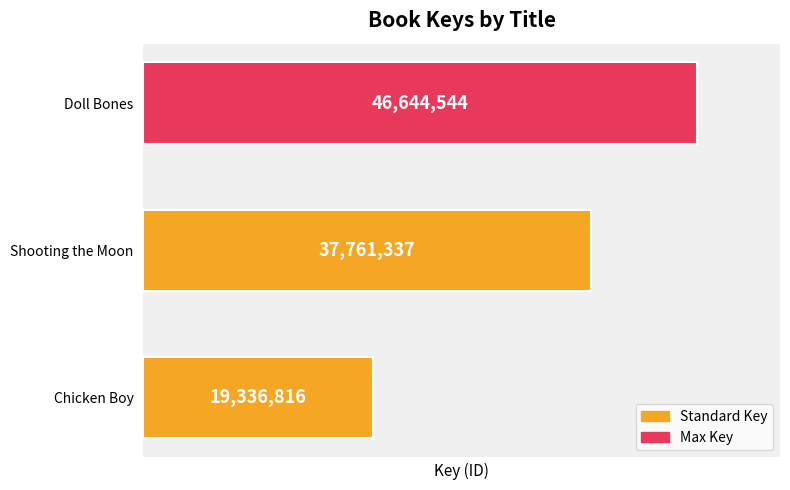

Is it true that the value at Doll Bones is 29190147?

False